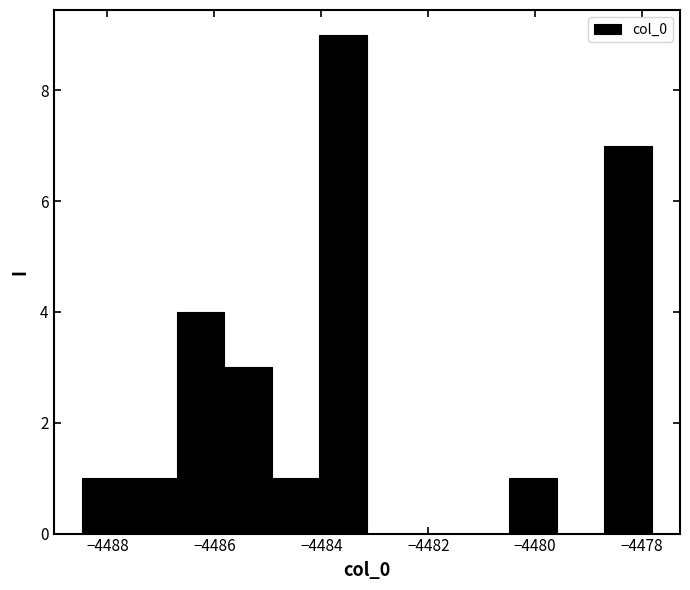

What is the height of the bar covering -4485.8 to -4485.0 on the x-axis? Neither the bar edges nor the heights are printed on the chart, so give them approximately, as read against the axes.

3